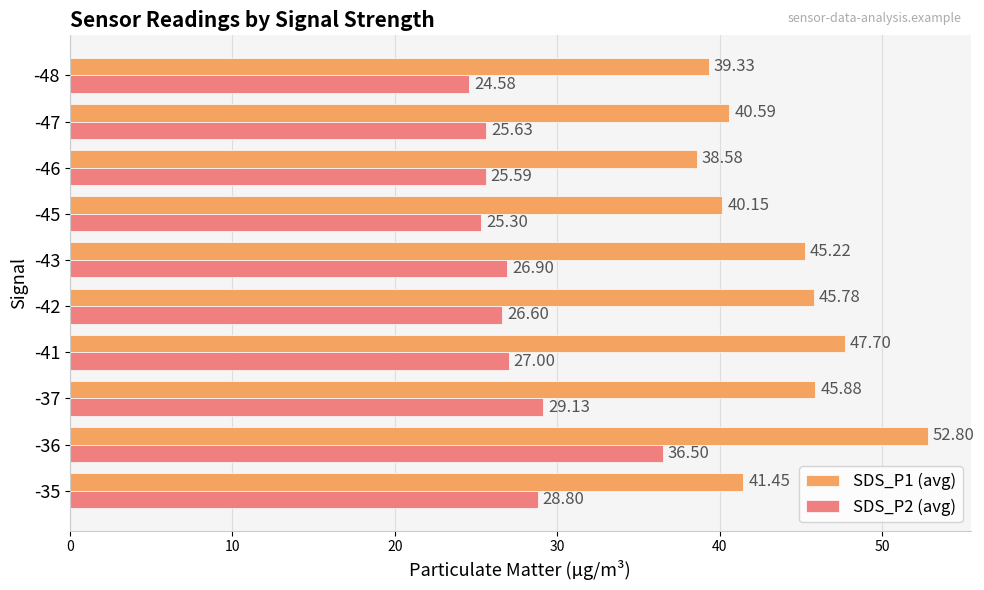

At which label is SDS_P2 (avg) closest to 30?

-37